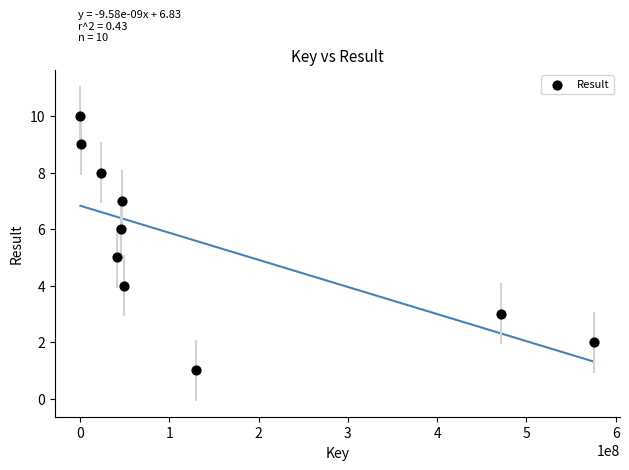

What is the average Y value?

6